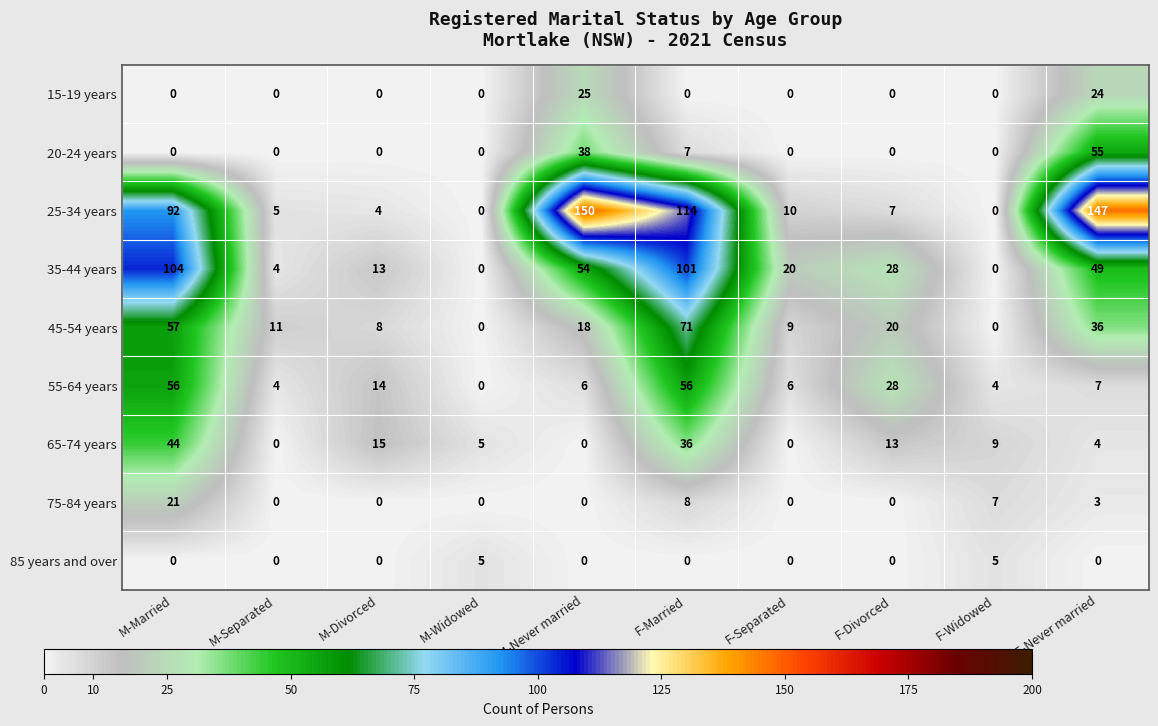

Between M-Married and F-Separated, which series saw the biggest shift?

35-44 years